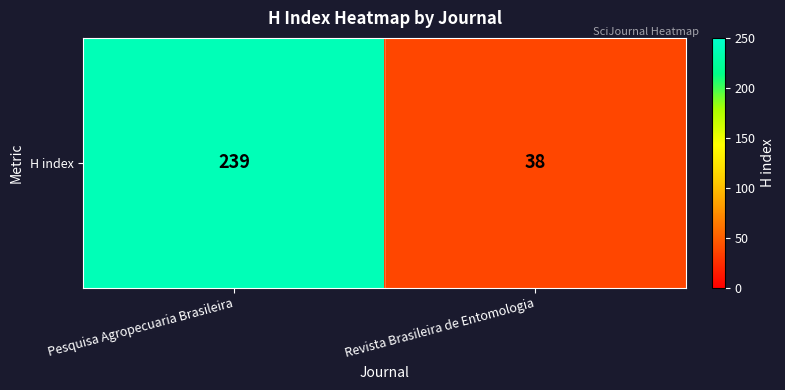

What is the average value?

138